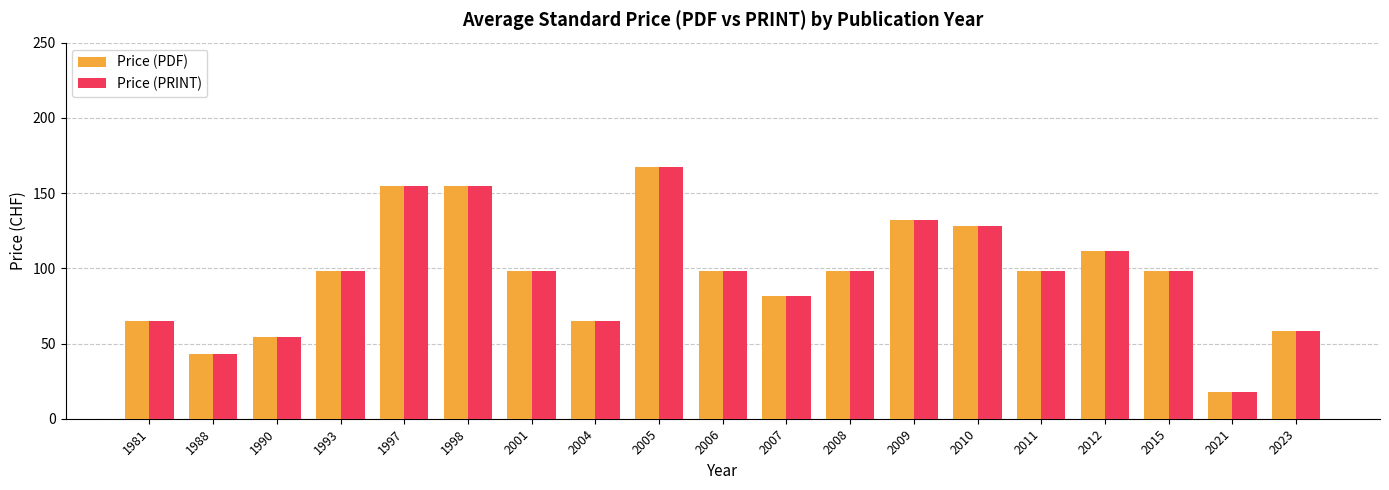

What are all the series names shown in the legend?

Price (PDF), Price (PRINT)